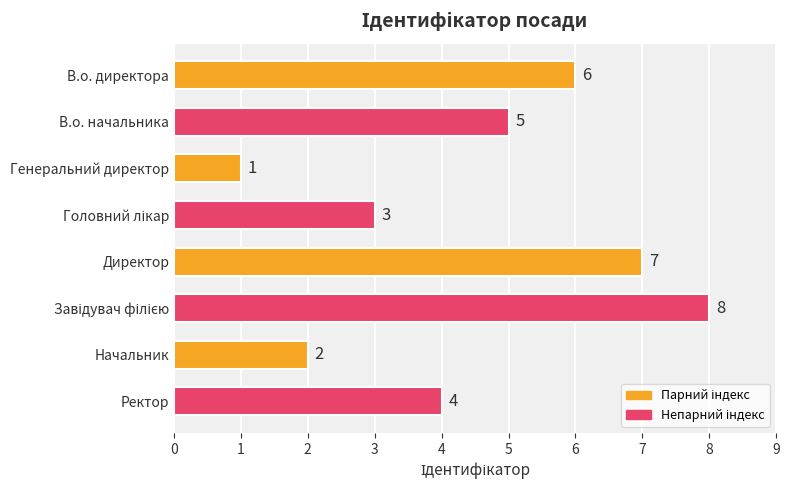

Count the values in the range 3 to 7.

5